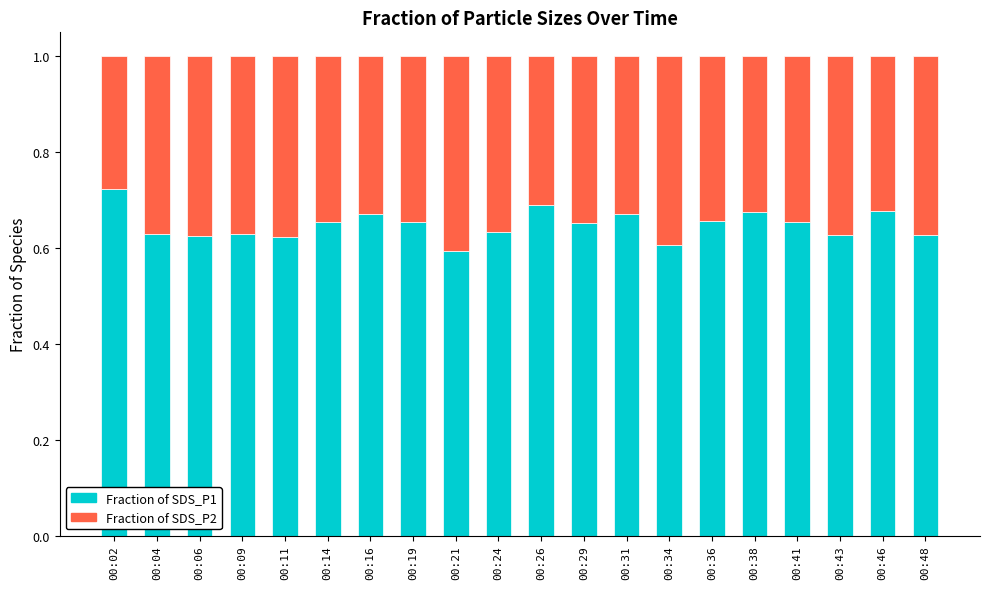

True or false: Fraction of SDS_P1 has a value of 0.7 at 00:26.

True